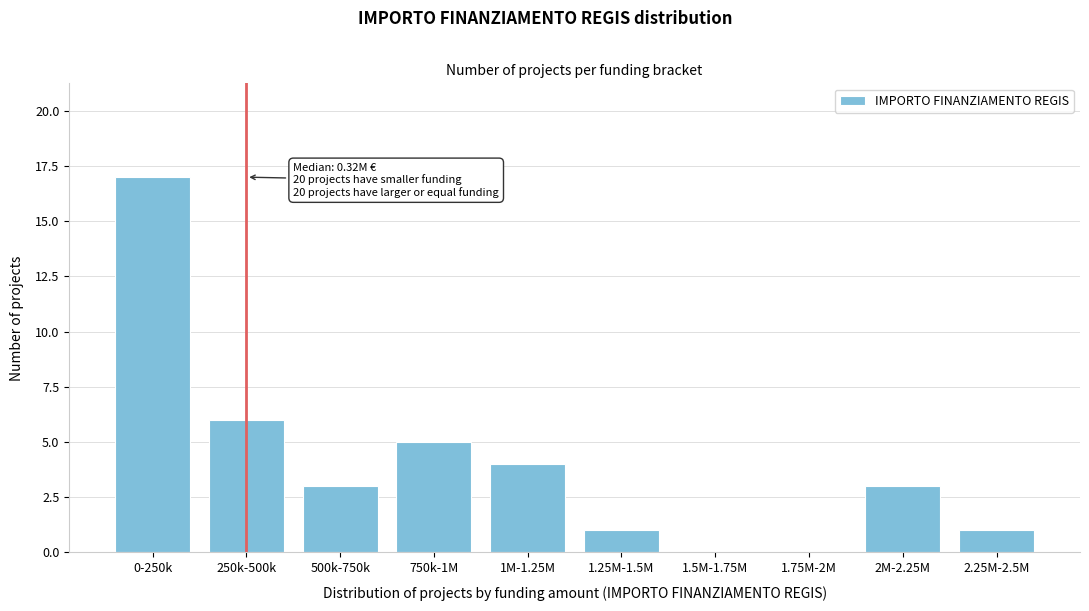

Is it true that the value at 250k-500k is 10?

False